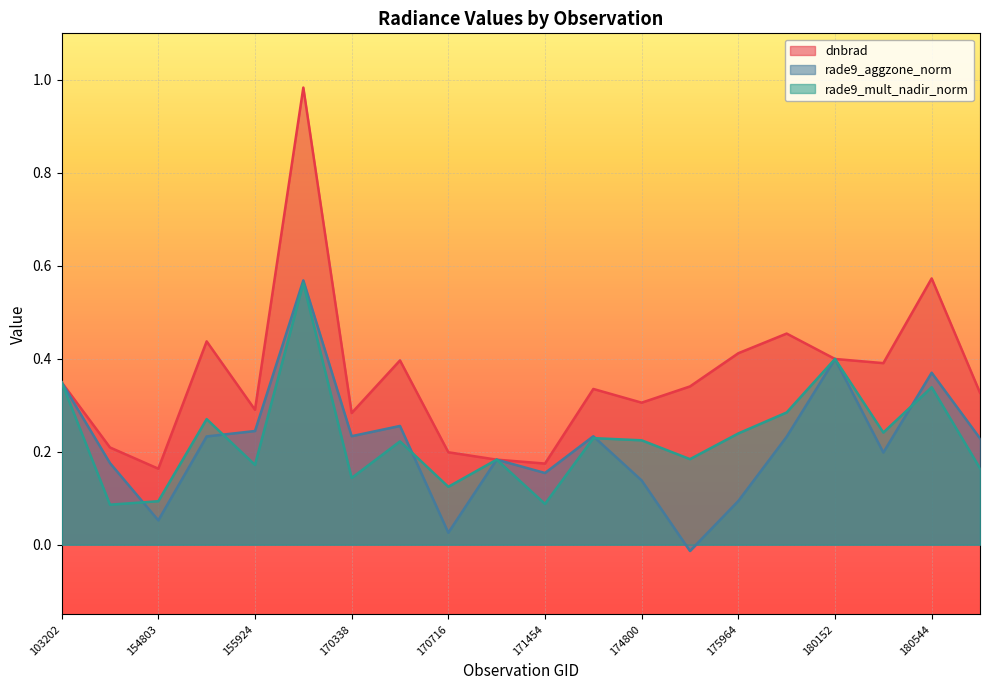

How many values in rade9_aggzone_norm are below zero?

1